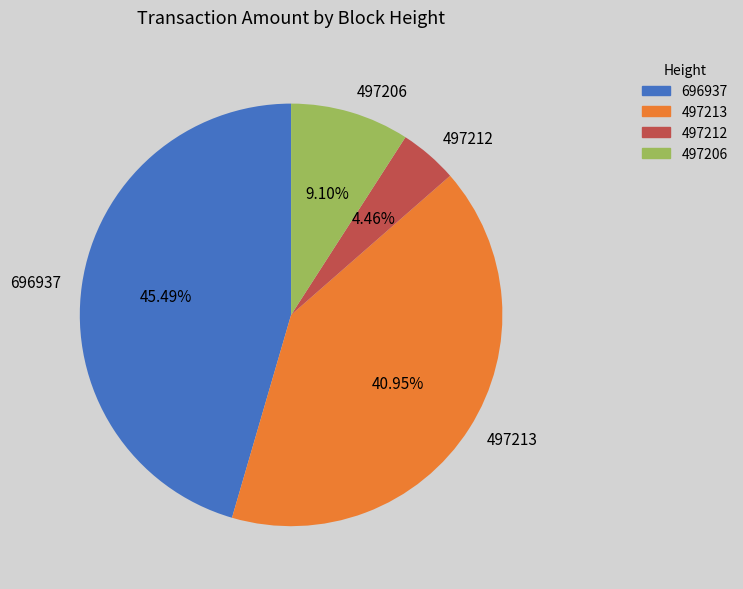

What percentage is the 497212 slice, to the nearest percent?

4%